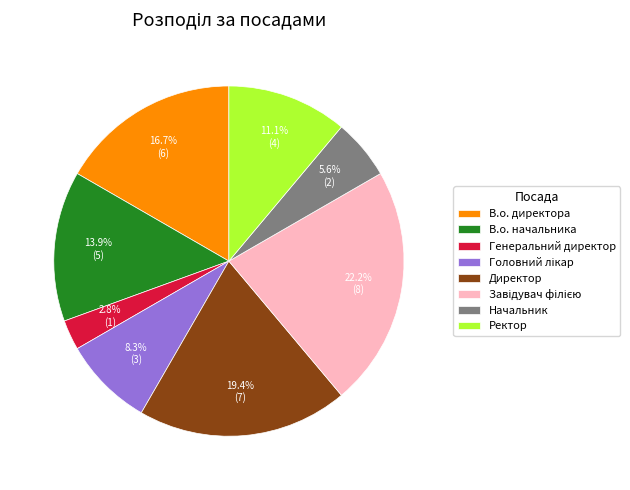

Which slice is the smallest?

Генеральний директор